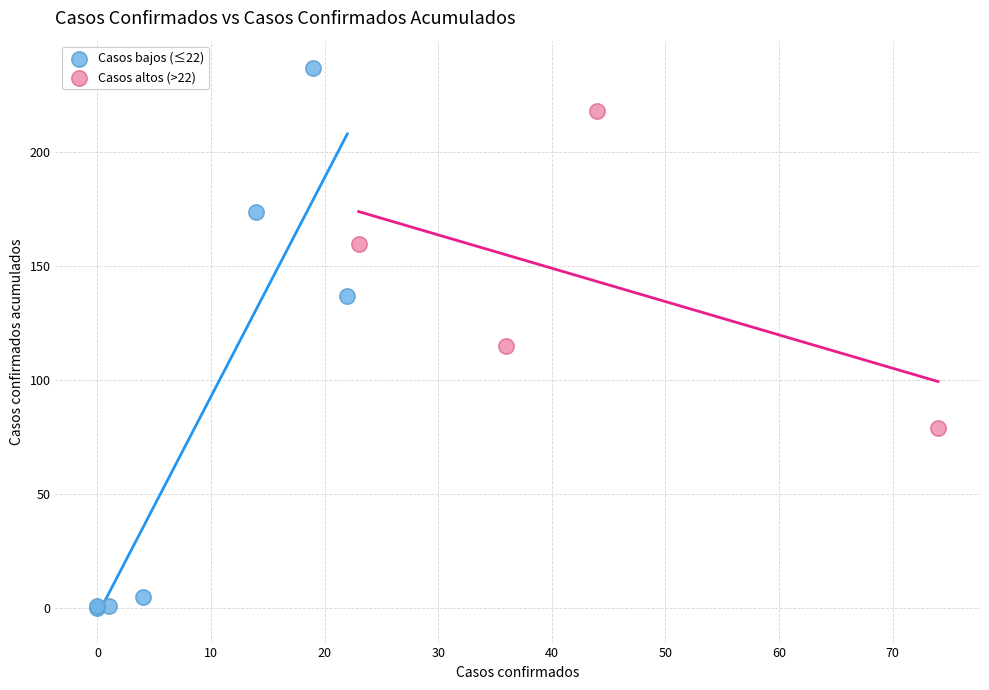

Which series has the largest Y range (max minus min)?

Casos bajos (≤22)